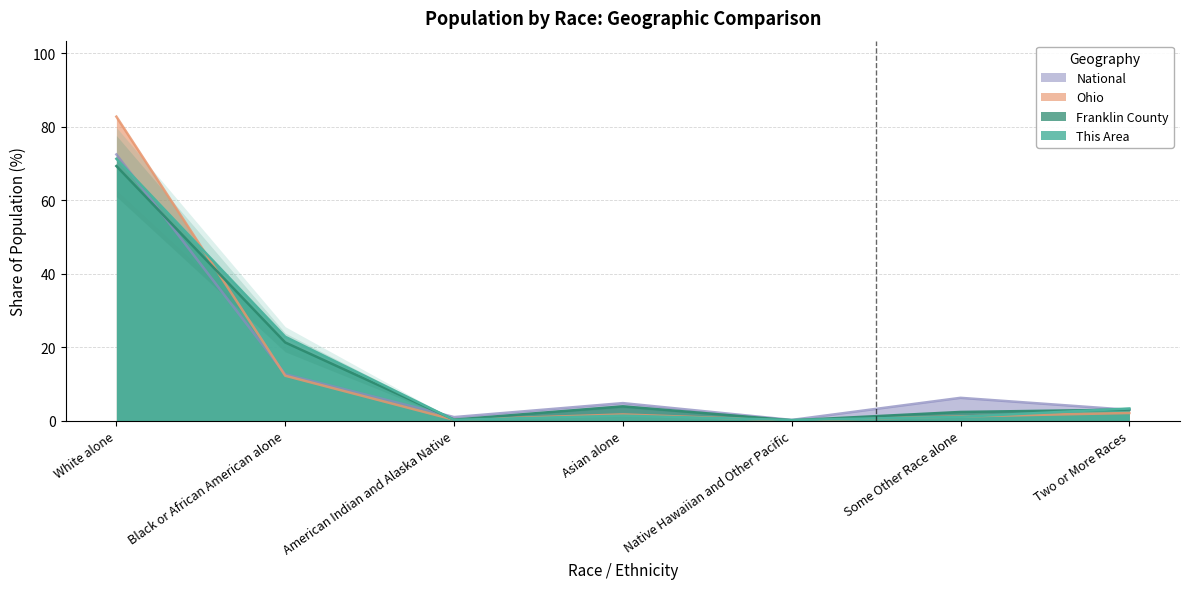

What are all the series names shown in the legend?

This Area, Franklin County, Ohio, National